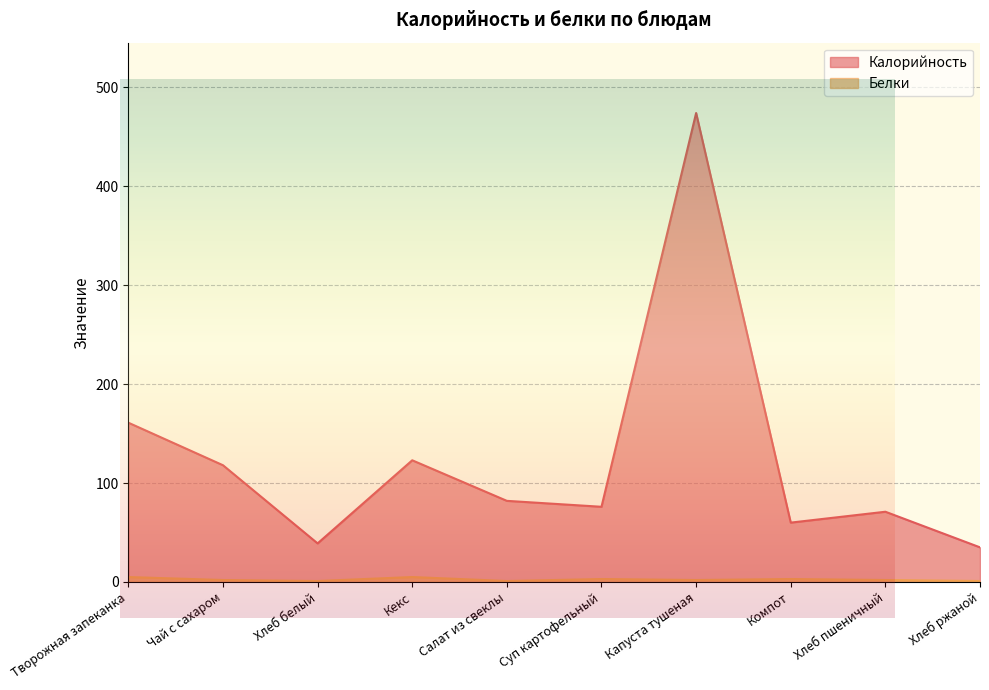

At which category does the chart reach its minimum across all series?

Хлеб белый